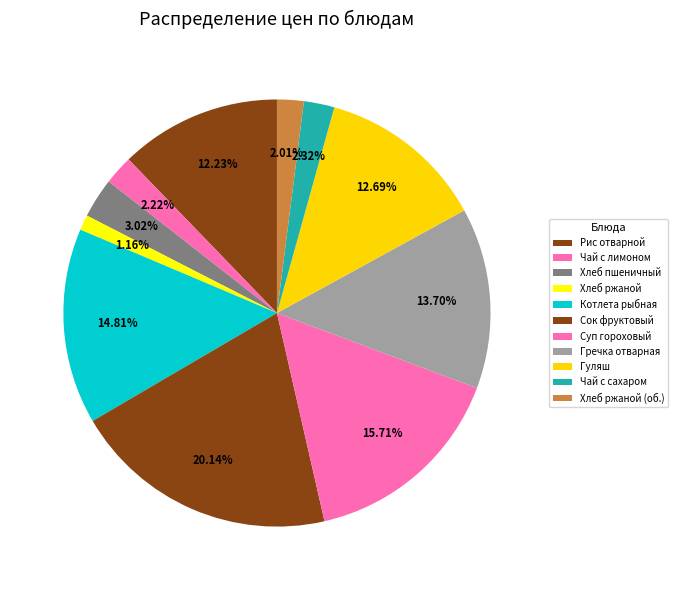

True or false: Котлета рыбная accounts for 15% of the total.

True